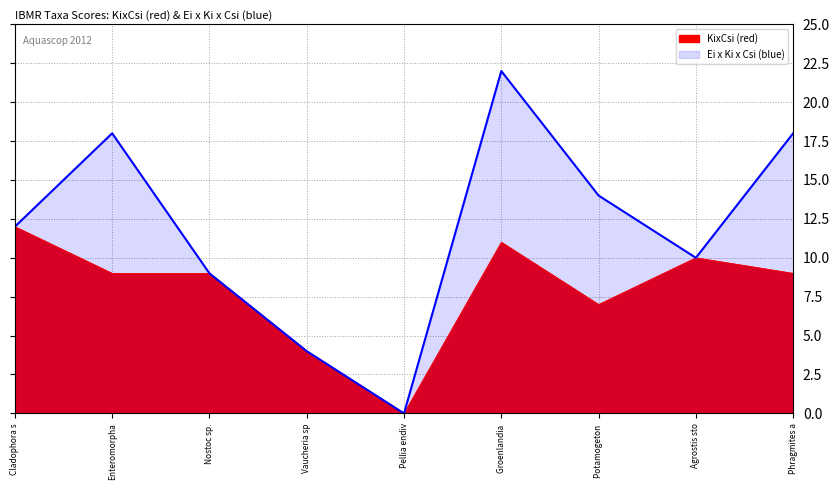

Where does the KixCsi (red) series first go above 9?

Cladophora s